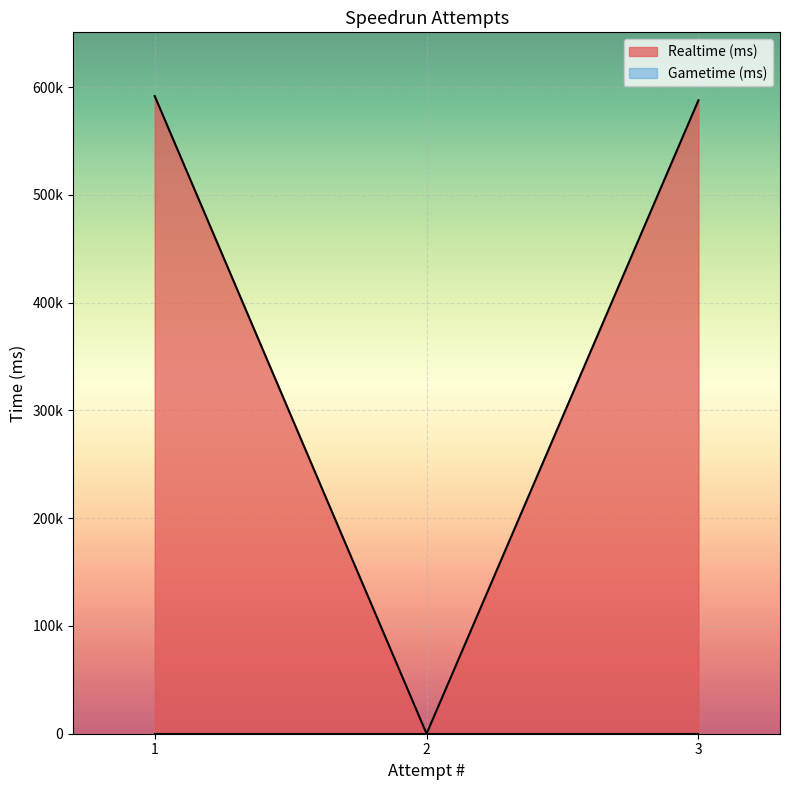

Count the number of categories in the chart.

3